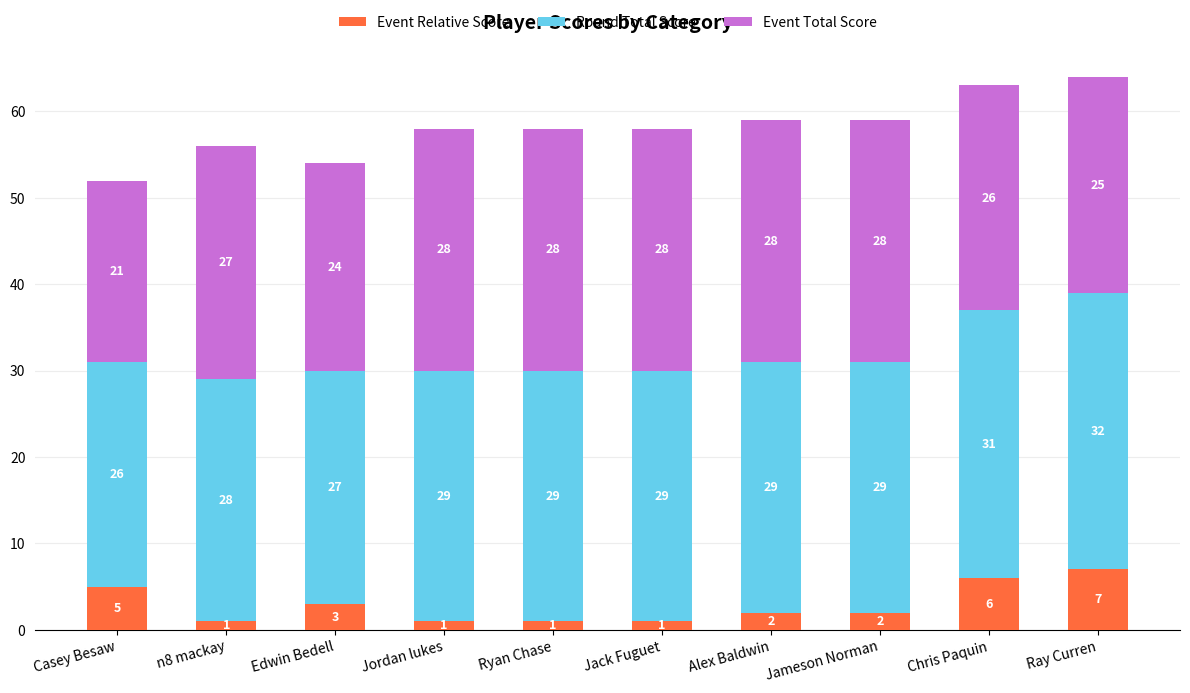

Count the Event Relative Score values in the range 1 to 5.

8